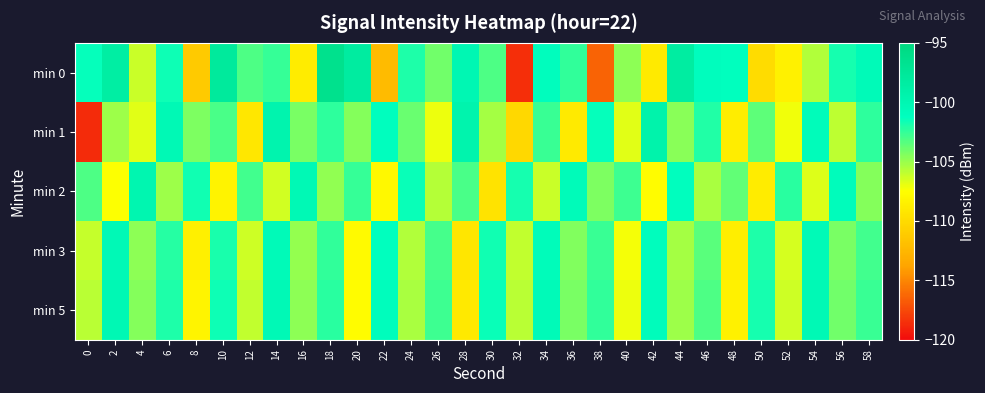

At 44, list the series in order from smallest to largest.

min 3, min 5, min 1, min 2, min 0